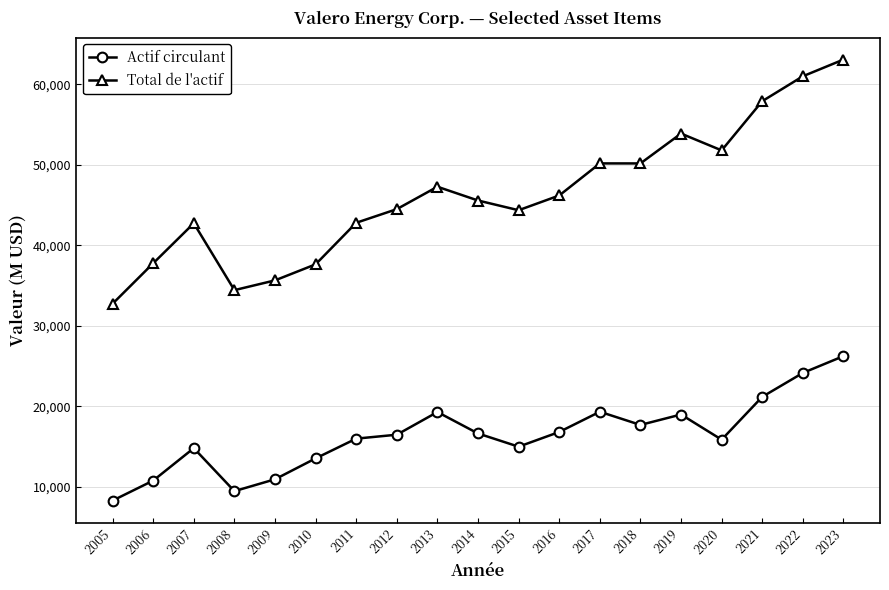

Which series has the widest spread of values?

Total de l'actif